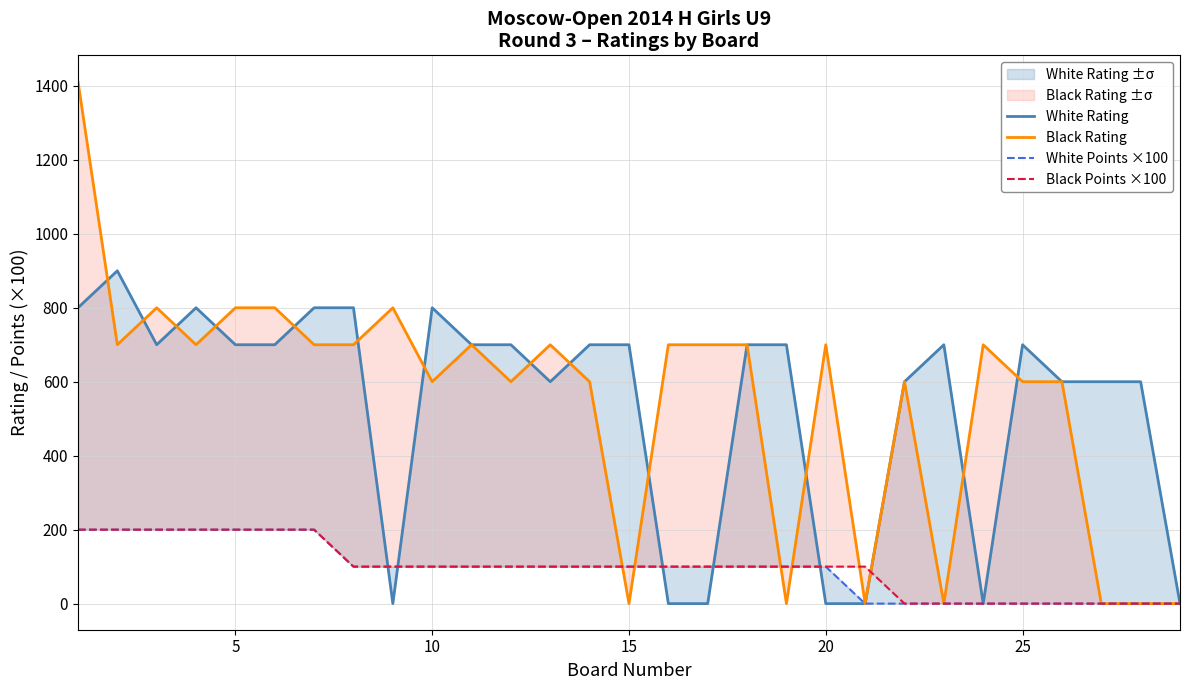

Reading right to left, transcribe all the data shown in this chart.

White Rating: 0	600	600	600	700	0	700	600	0	0	700	700	0	0	700	700	600	700	700	800	0	800	800	700	700	800	700	900	800
Black Rating: 0	0	0	600	600	700	0	600	0	700	0	700	700	700	0	600	700	600	700	600	800	700	700	800	800	700	800	700	1412
White Points ×100: 0	0	0	0	0	0	0	0	0	100	100	100	100	100	100	100	100	100	100	100	100	100	200	200	200	200	200	200	200
Black Points ×100: 0	0	0	0	0	0	0	0	100	100	100	100	100	100	100	100	100	100	100	100	100	100	200	200	200	200	200	200	200